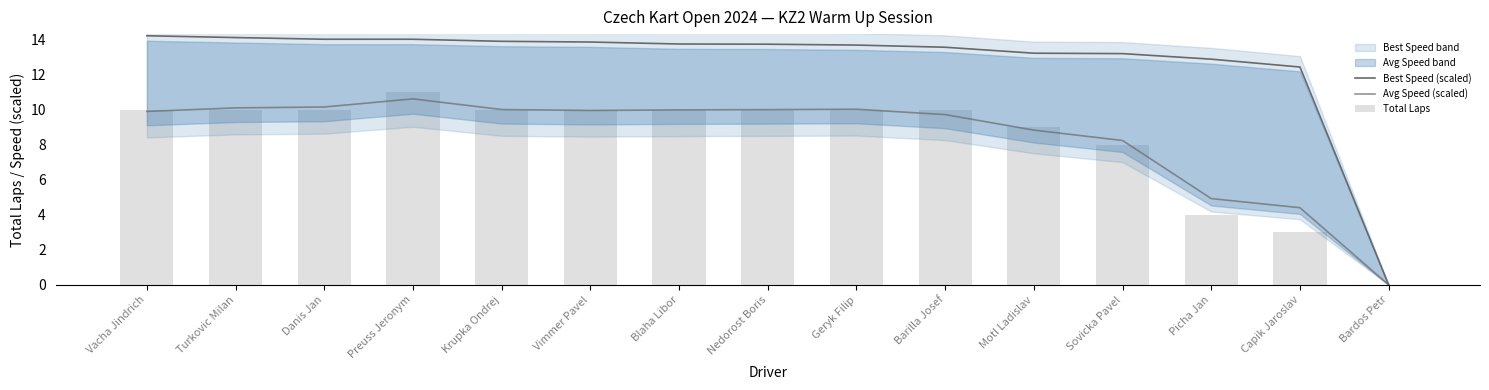

Reading left to right, transcribe all the data shown in this chart.

Best Speed (scaled): 14.2	14.1	14.0	14.0	13.9	13.8	13.7	13.7	13.7	13.6	13.2	13.2	12.9	12.4	0.0
Avg Speed (scaled): 9.9	10.1	10.1	10.6	10.0	9.9	10.0	10.0	10.0	9.7	8.8	8.2	4.9	4.4	0.0
Total Laps: 10.0	10.0	10.0	11.0	10.0	10.0	10.0	10.0	10.0	10.0	9.0	8.0	4.0	3.0	0.0